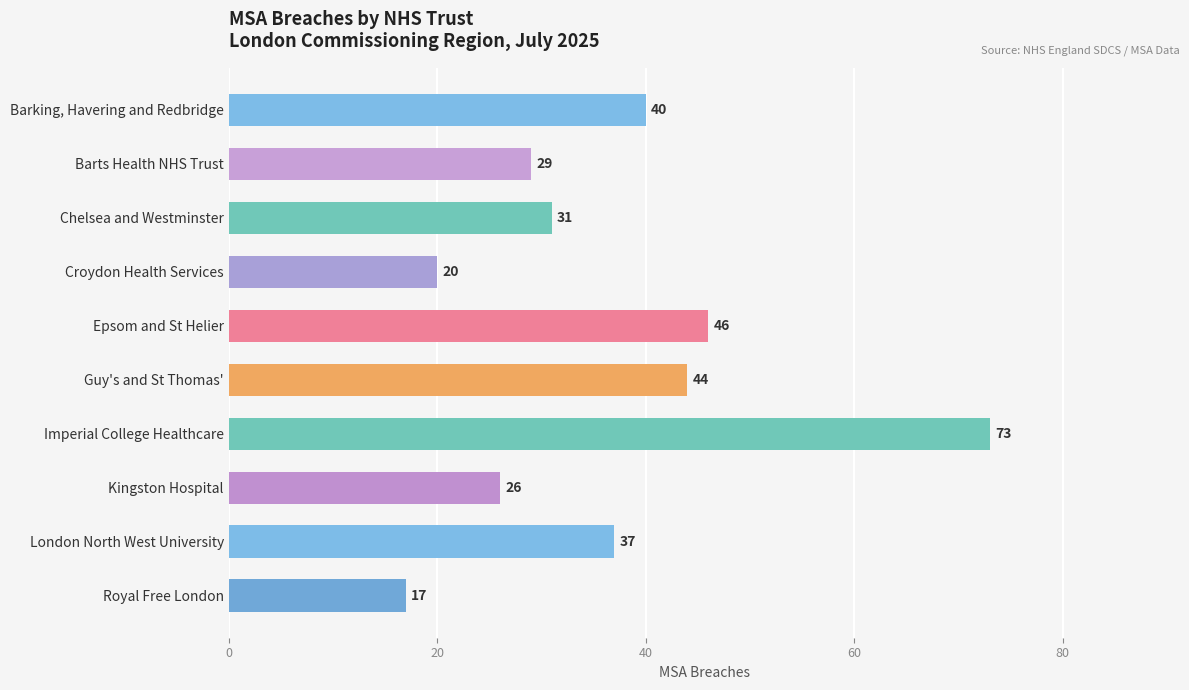

Reading right to left, what are all the values shown in this chart?

Royal Free London=17	London North West University=37	Kingston Hospital=26	Imperial College Healthcare=73	Guy's and St Thomas'=44	Epsom and St Helier=46	Croydon Health Services=20	Chelsea and Westminster=31	Barts Health NHS Trust=29	Barking, Havering and Redbridge=40